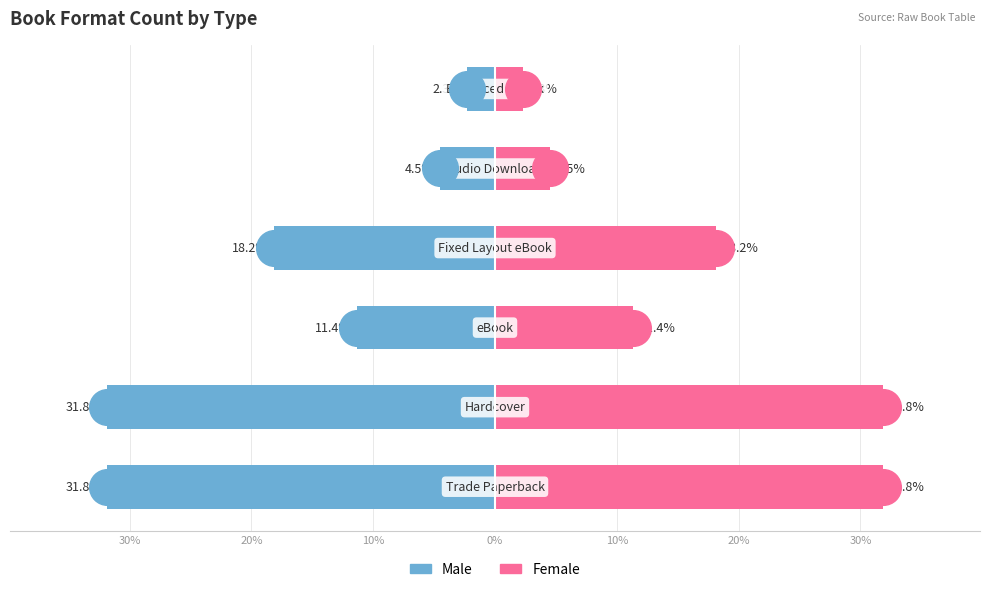

What are all the series names shown in the legend?

Male, Female